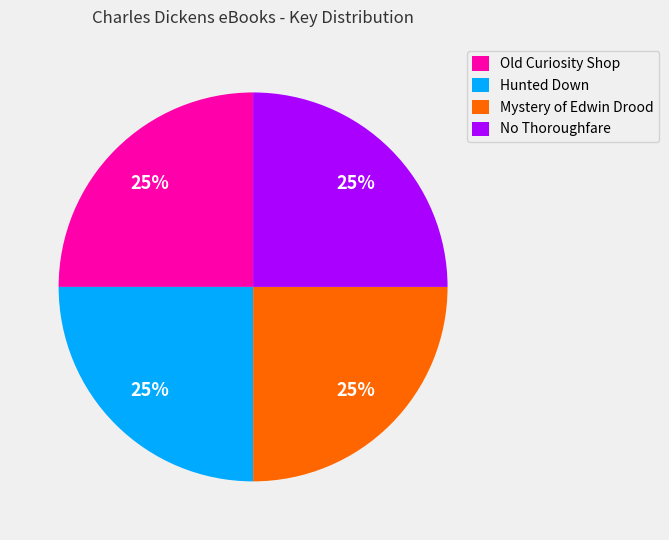

True or false: Old Curiosity Shop accounts for 18% of the total.

False